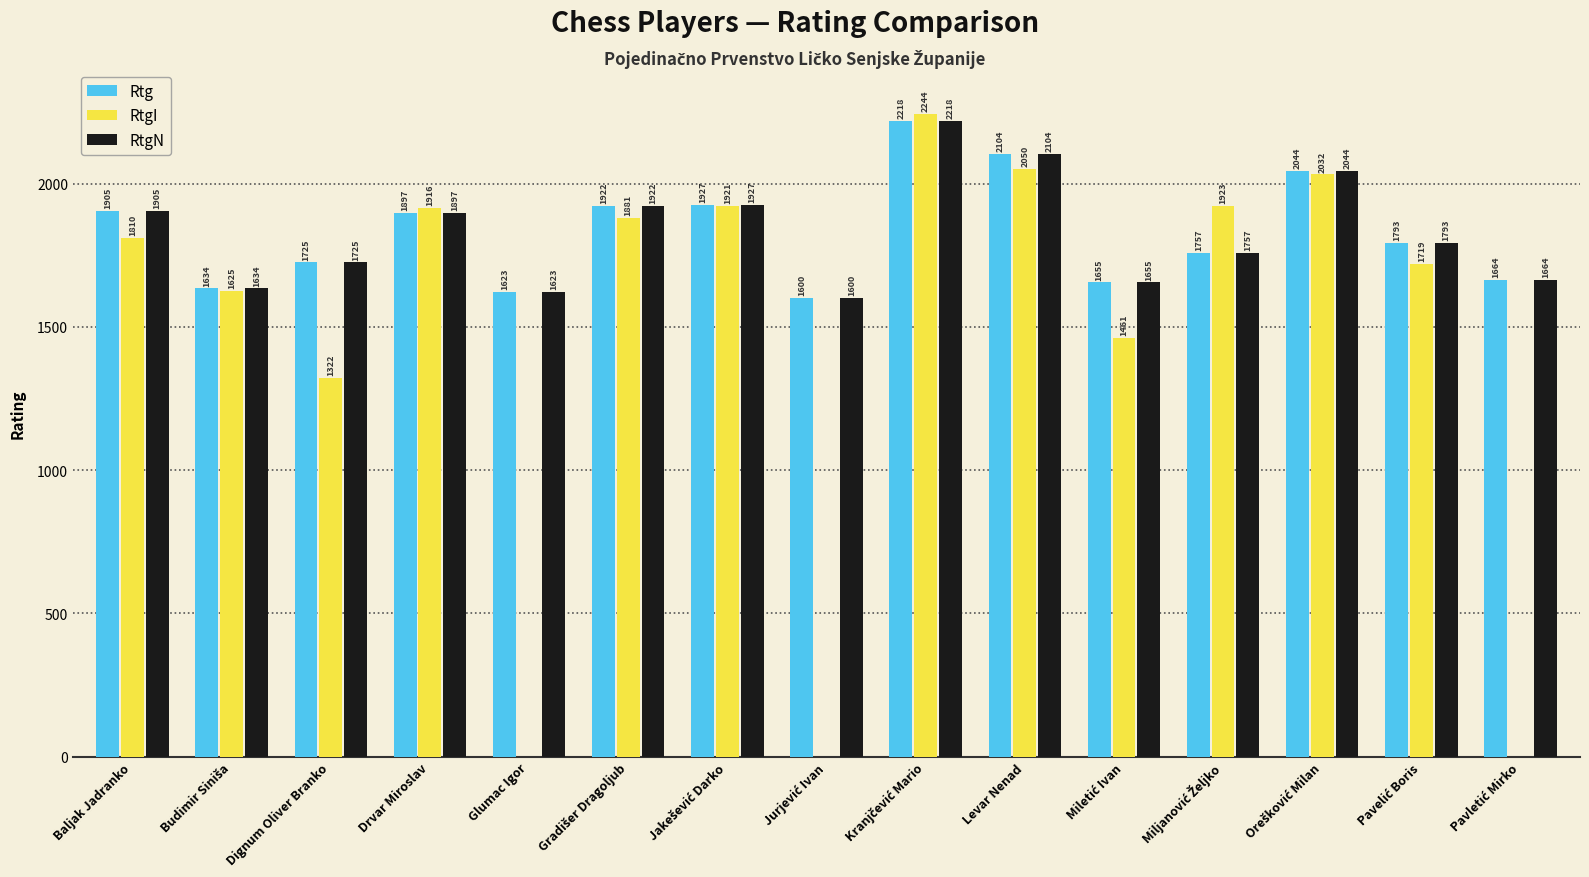

The value of Rtg at Glumac Igor is 443. True or false?

False